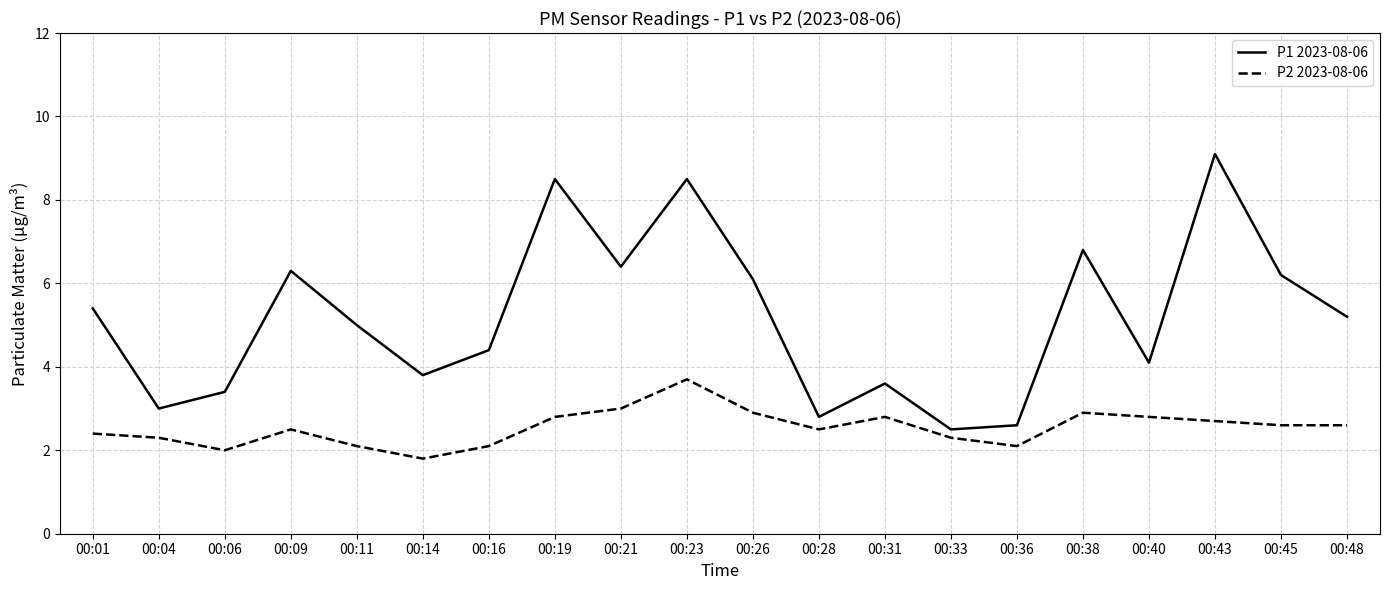

Is this an area chart (filled region under the line)?

No